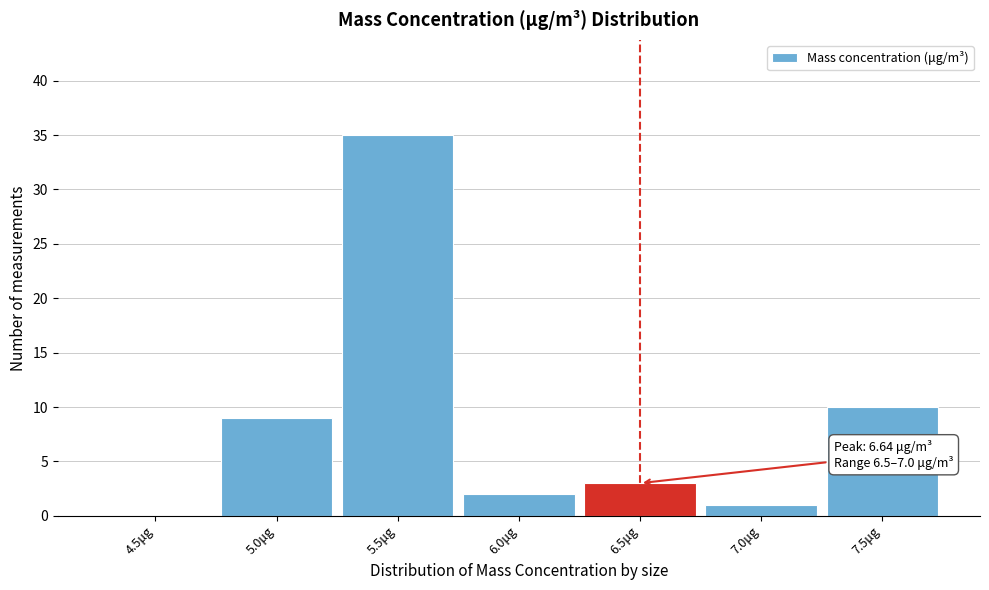

Reading left to right, list all the values displayed in this chart.

4.5μg=0	5.0μg=9	5.5μg=35	6.0μg=2	6.5μg=3	7.0μg=1	7.5μg=10